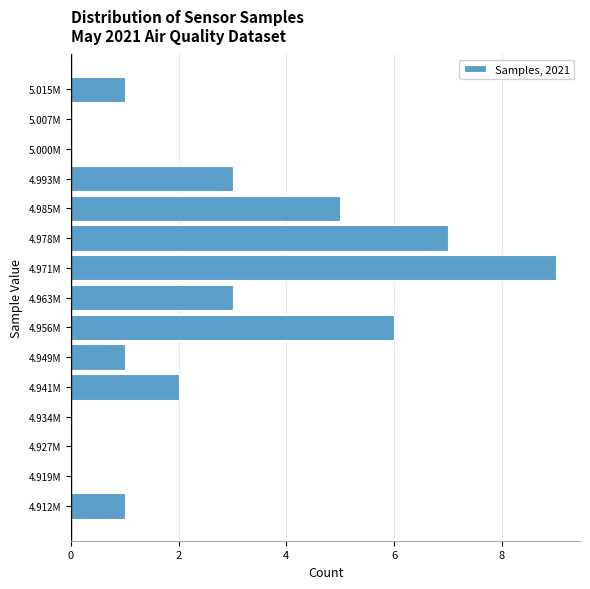

Reading bottom to top, list all the values displayed in this chart.

4.912M=1	4.919M=0	4.927M=0	4.934M=0	4.941M=2	4.949M=1	4.956M=6	4.963M=3	4.971M=9	4.978M=7	4.985M=5	4.993M=3	5.000M=0	5.007M=0	5.015M=1